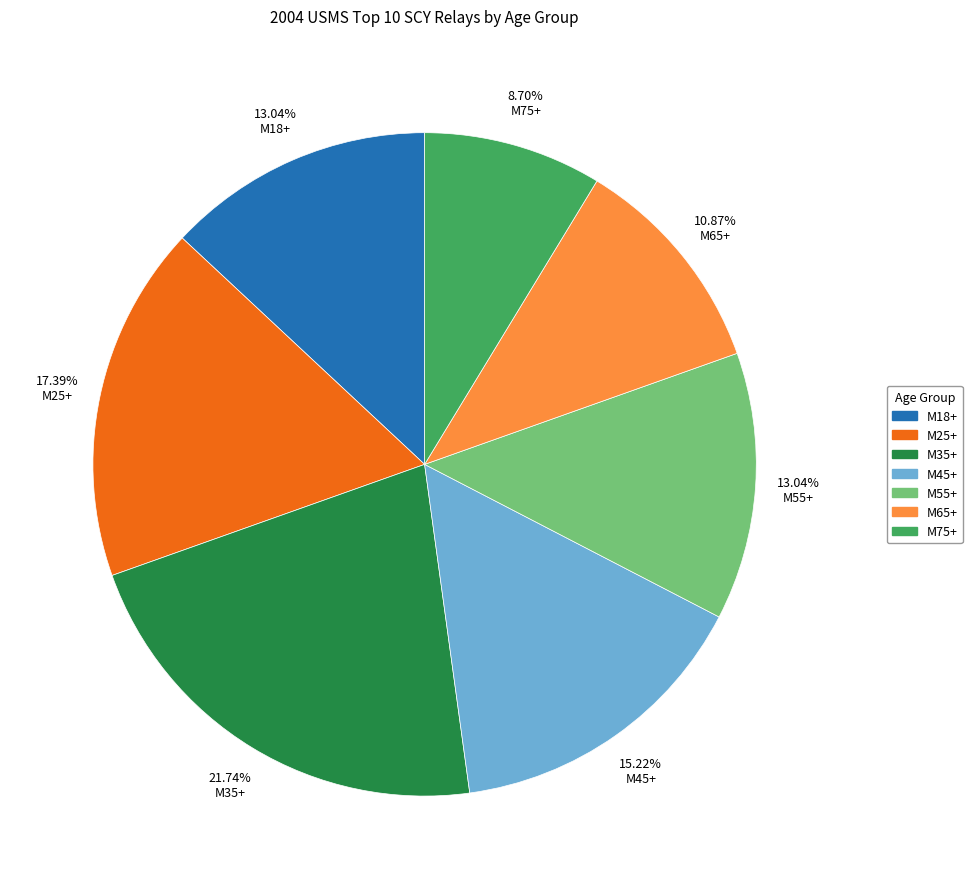

What is the ratio of the value at M65+ to the value at M35+?

0.5